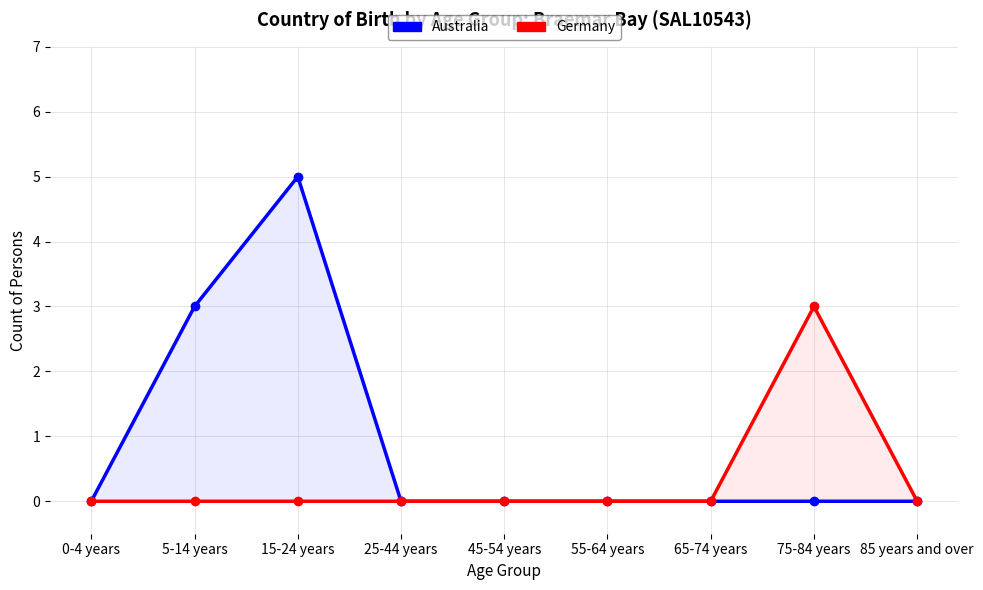

Is it true that Germany equals -2 at 45-54 years?

False